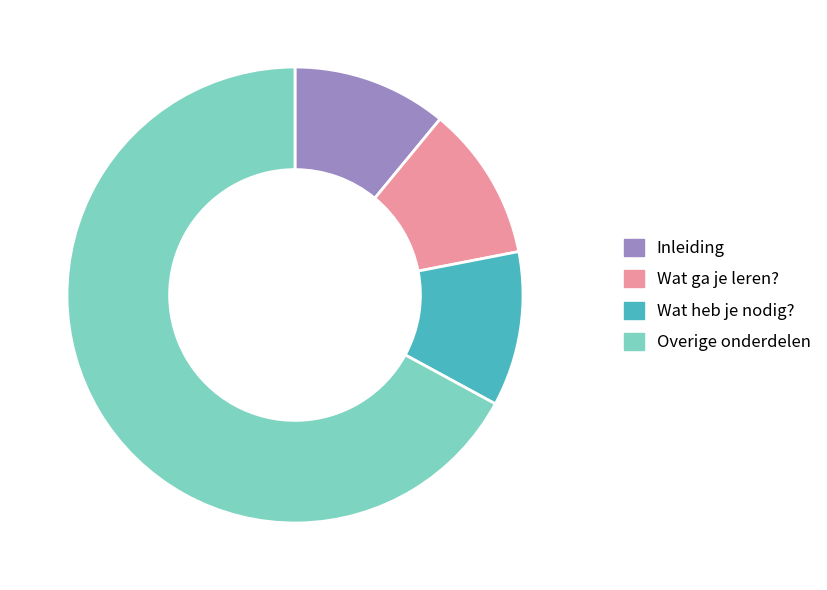

Is it true that Wat ga je leren? is 11% of the pie?

True